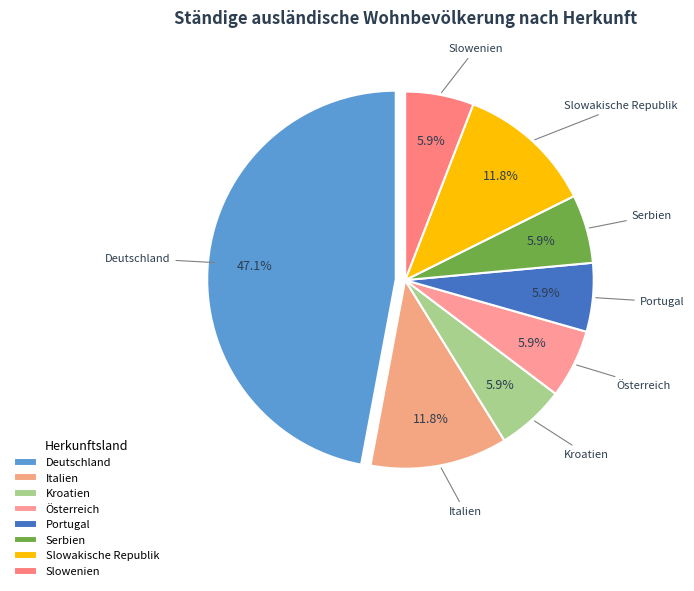

Between Slowakische Republik and Portugal, which is larger?

Slowakische Republik